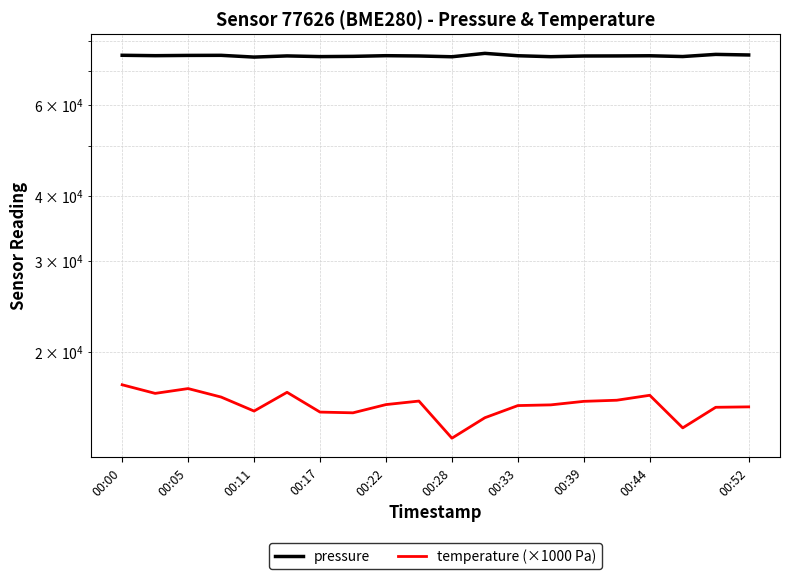

What is the total value across all series at 00:39?

89891.9